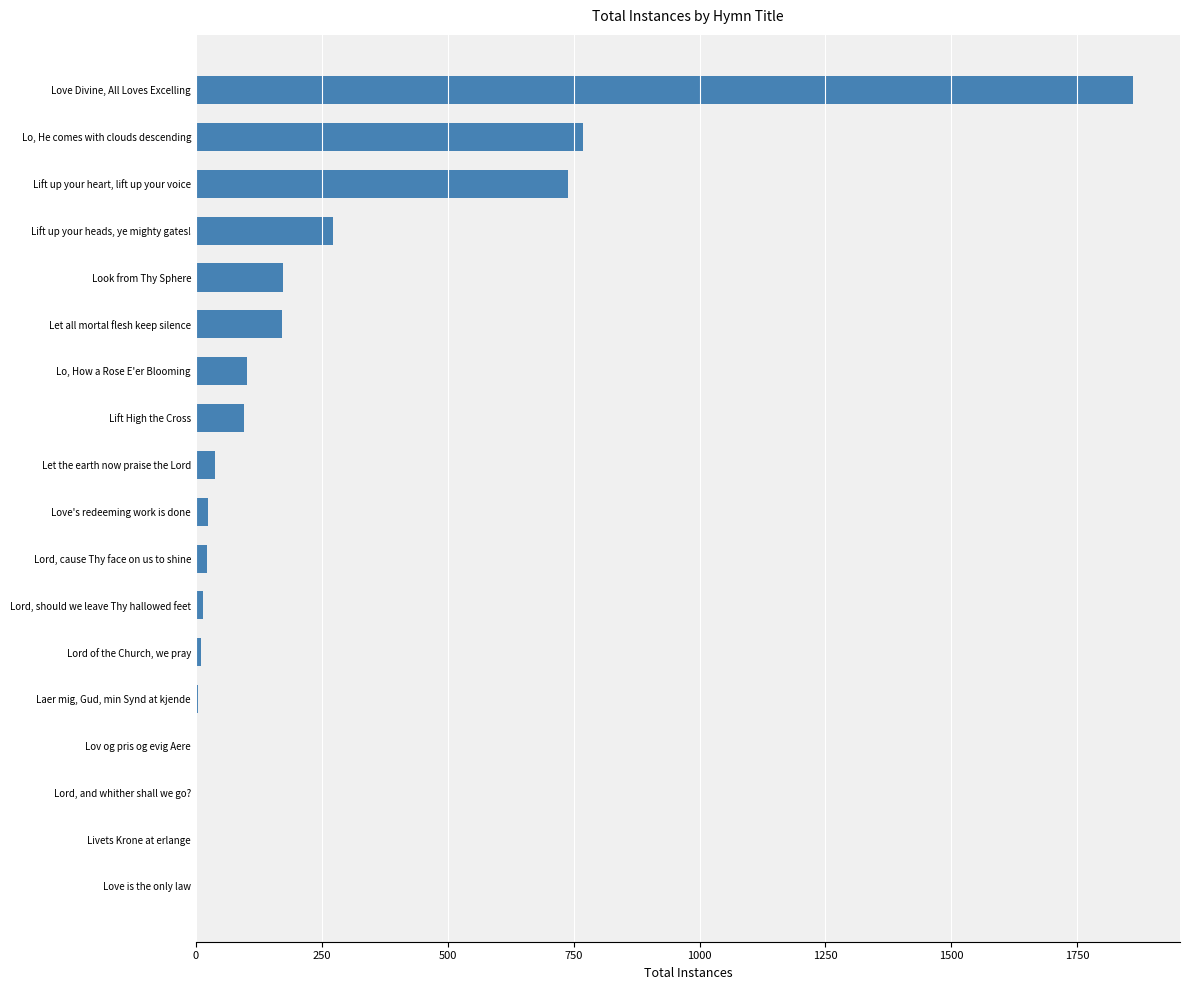

The value at Lo, He comes with clouds descending is 768. True or false?

True